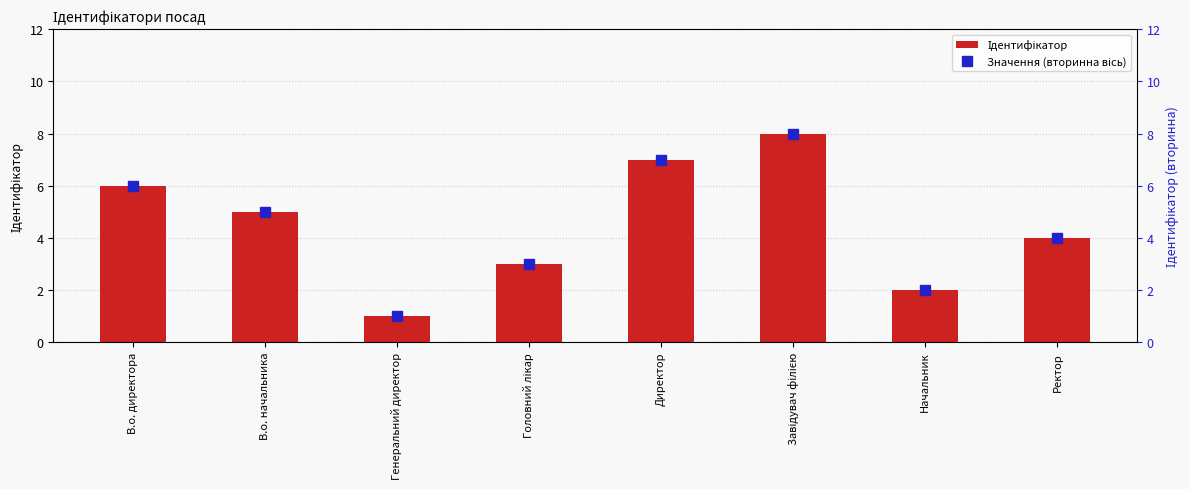

Reading left to right, extract all data points from this chart.

Ідентифікатор: В.о. директора=6	В.о. начальника=5	Генеральний директор=1	Головний лікар=3	Директор=7	Завідувач філією=8	Начальник=2	Ректор=4
Значення (вторинна вісь): В.о. директора=6	В.о. начальника=5	Генеральний директор=1	Головний лікар=3	Директор=7	Завідувач філією=8	Начальник=2	Ректор=4